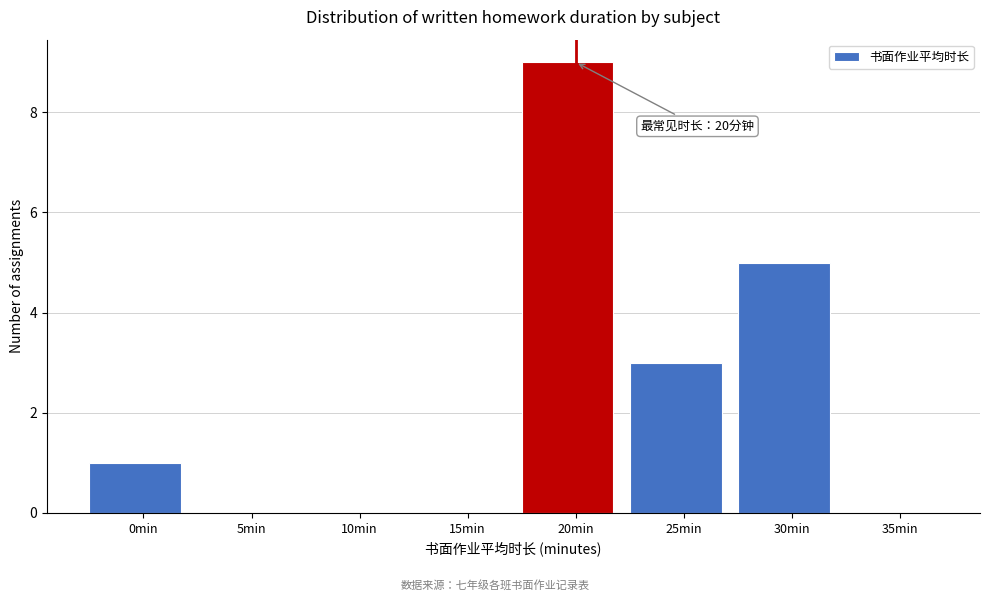

Reading left to right, what are all the values shown in this chart?

0min=1	5min=0	10min=0	15min=0	20min=9	25min=3	30min=5	35min=0